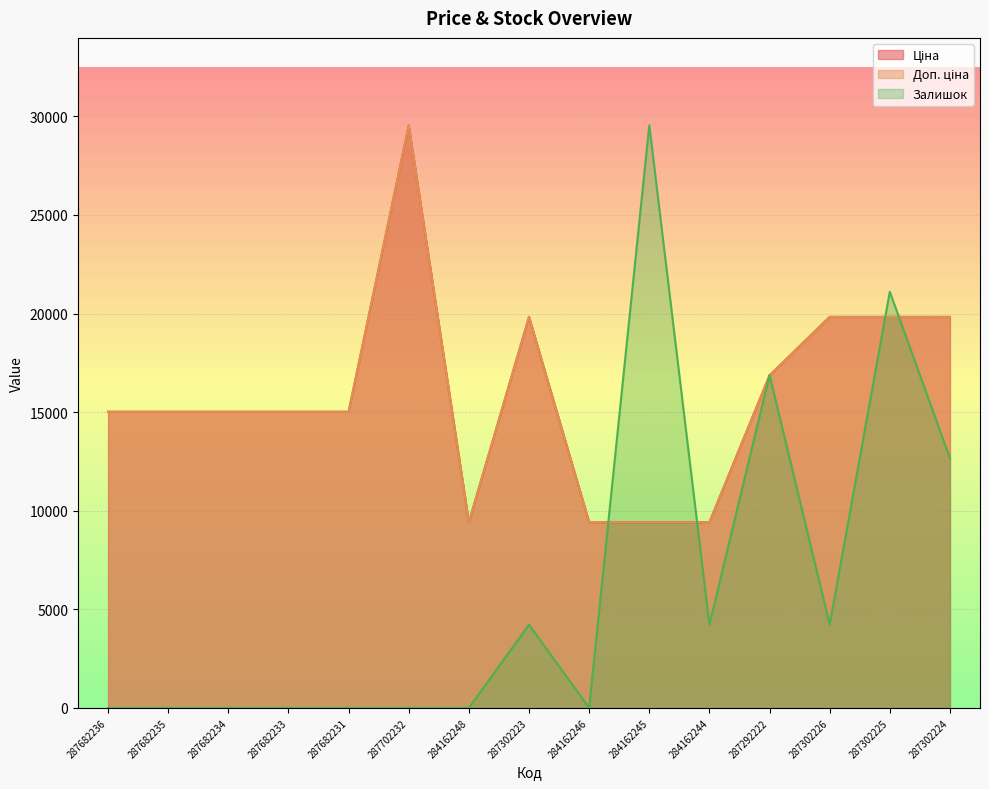

What is the label of the 7th point from the left?

284162248